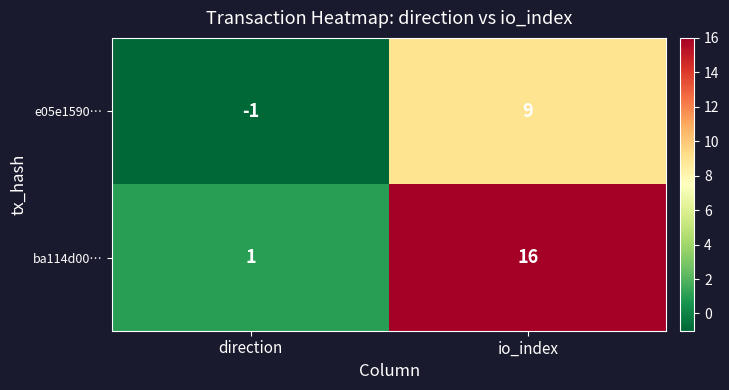

Reading left to right, what are all the values shown in this chart?

e05e1590…: -1	9
ba114d00…: 1	16